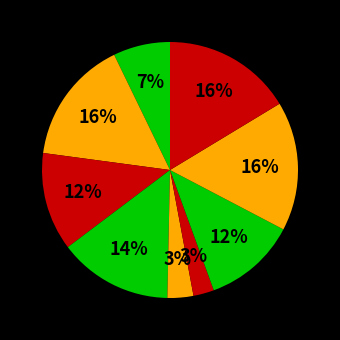

How many segments does this pie chart have?

9